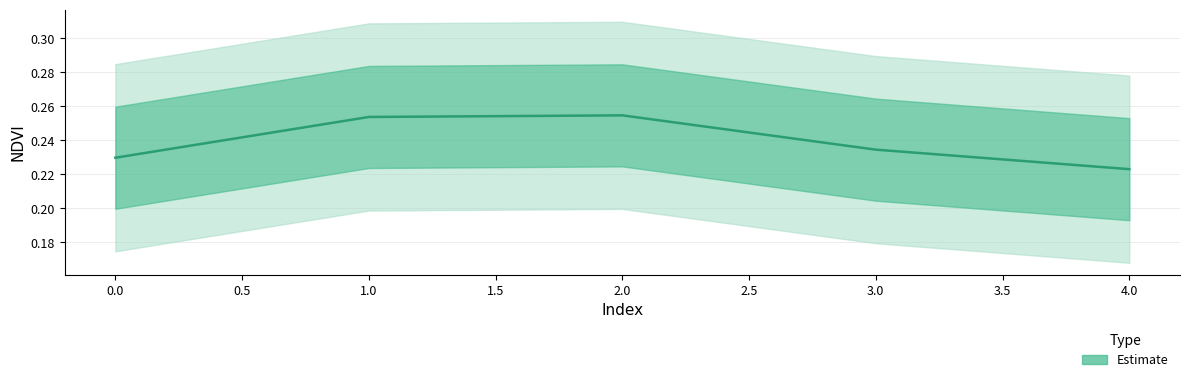

At which label is the value closest to 0?

4